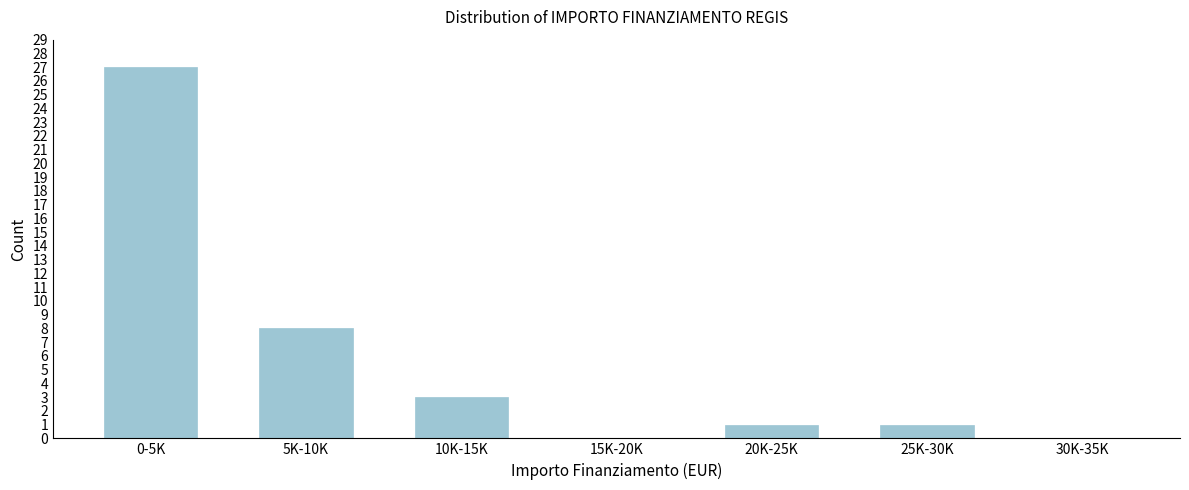

Reading left to right, what are all the values shown in this chart?

0-5K=27	5K-10K=8	10K-15K=3	15K-20K=0	20K-25K=1	25K-30K=1	30K-35K=0